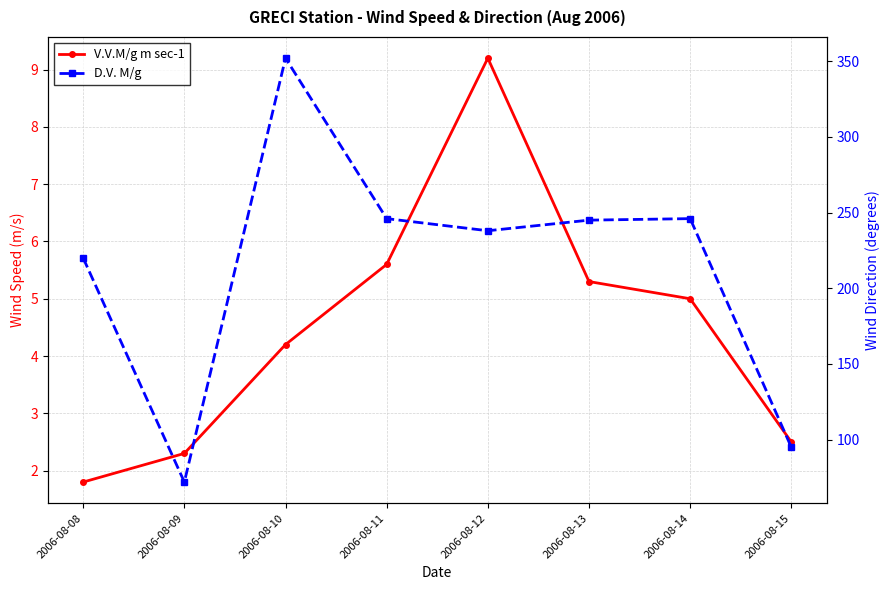

Rank the series at 2006-08-11 from highest to lowest value.

D.V. M/g, V.V.M/g m sec-1